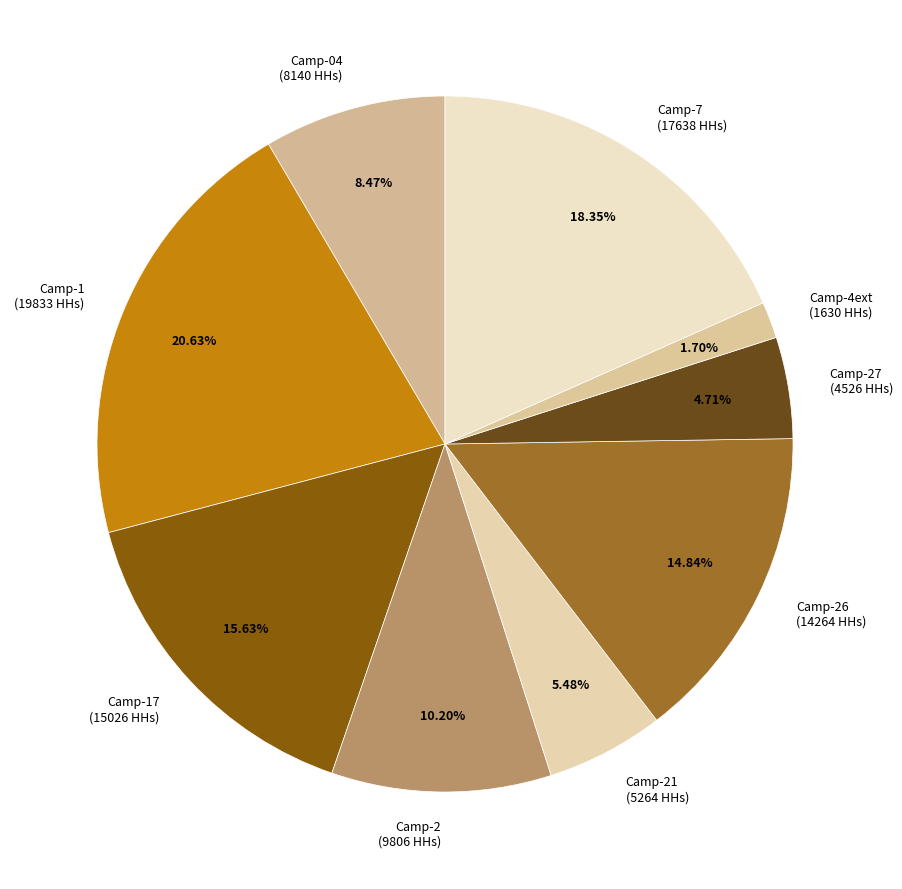

Does any single category account for the majority?

No